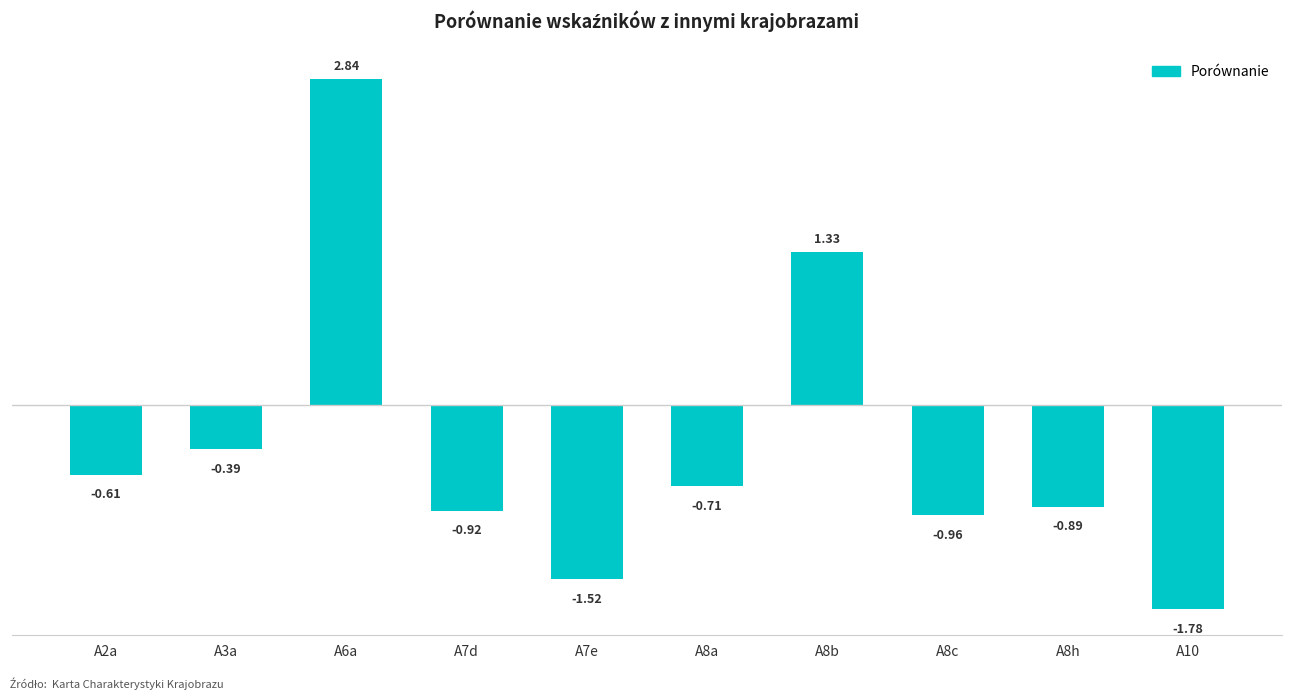

List the labels in order of value, largest first.

A6a, A8b, A3a, A2a, A8a, A8h, A7d, A8c, A7e, A10